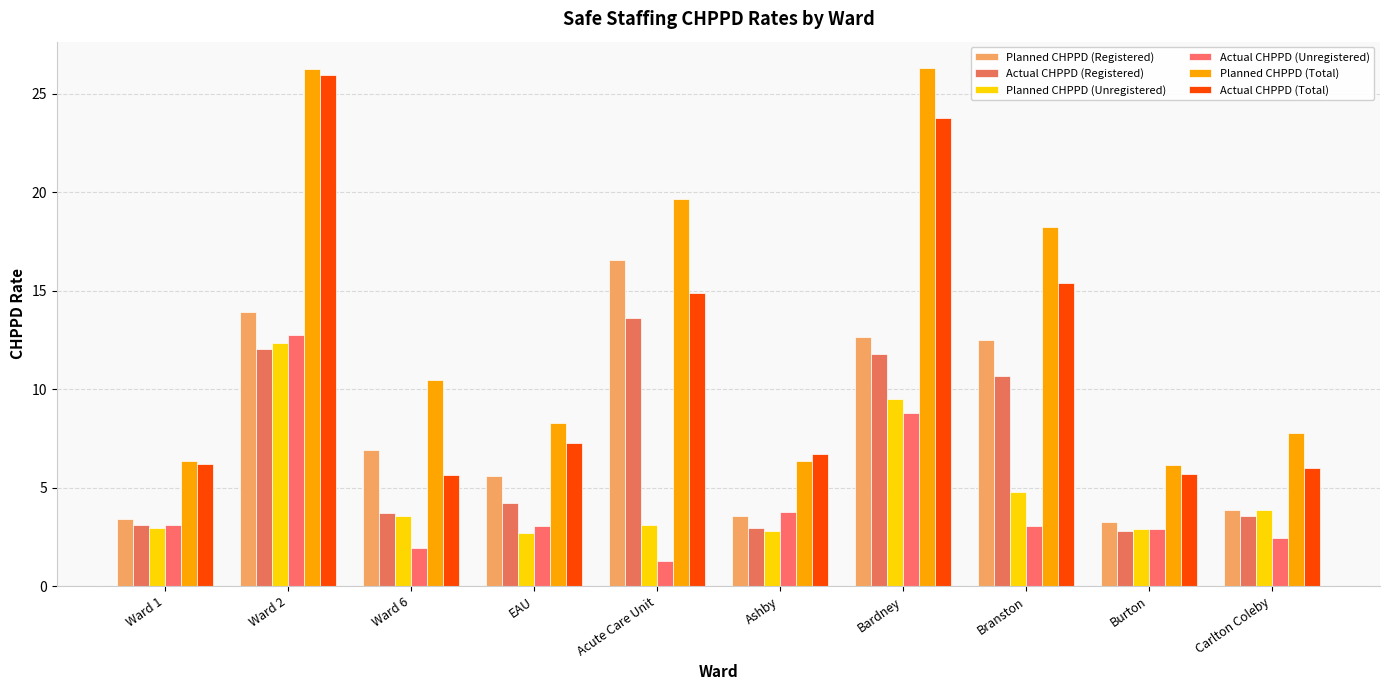

Reading left to right, what are all the values shown in this chart?

Planned CHPPD (Registered): 3.4	13.9	6.9	5.6	16.6	3.6	12.7	12.5	3.3	3.9
Actual CHPPD (Registered): 3.1	12.0	3.7	4.2	13.6	3.0	11.8	10.7	2.8	3.5
Planned CHPPD (Unregistered): 3.0	12.3	3.6	2.7	3.1	2.8	9.5	4.8	2.9	3.9
Actual CHPPD (Unregistered): 3.1	12.8	1.9	3.1	1.3	3.7	8.8	3.1	2.9	2.5
Planned CHPPD (Total): 6.4	26.3	10.5	8.3	19.7	6.4	26.3	18.2	6.1	7.8
Actual CHPPD (Total): 6.2	25.9	5.6	7.3	14.9	6.7	23.8	15.4	5.7	6.0